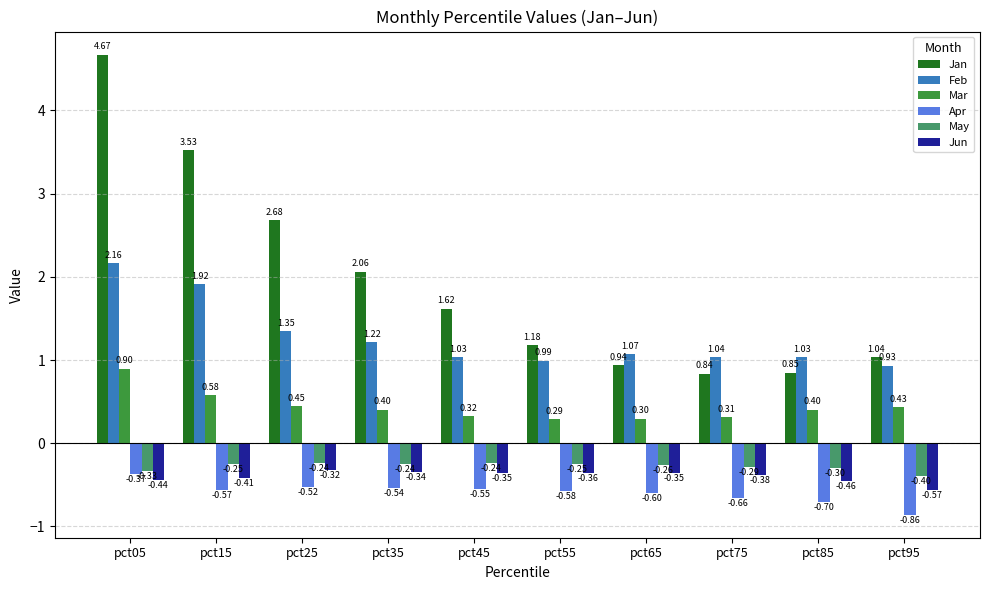

What are all the series names shown in the legend?

Jan, Feb, Mar, Apr, May, Jun